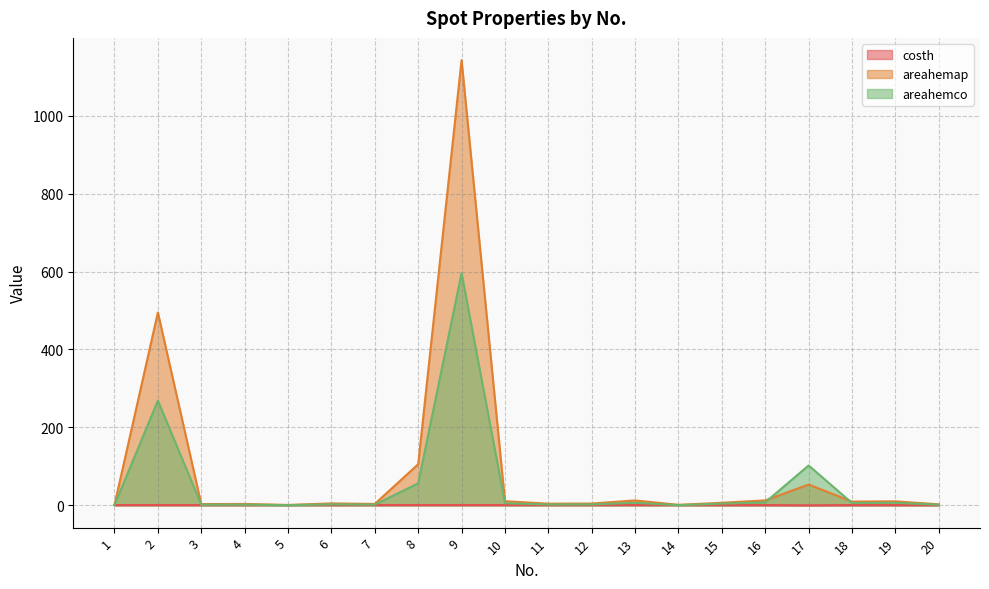

Between 8 and 16, which series saw the biggest shift?

areahemap